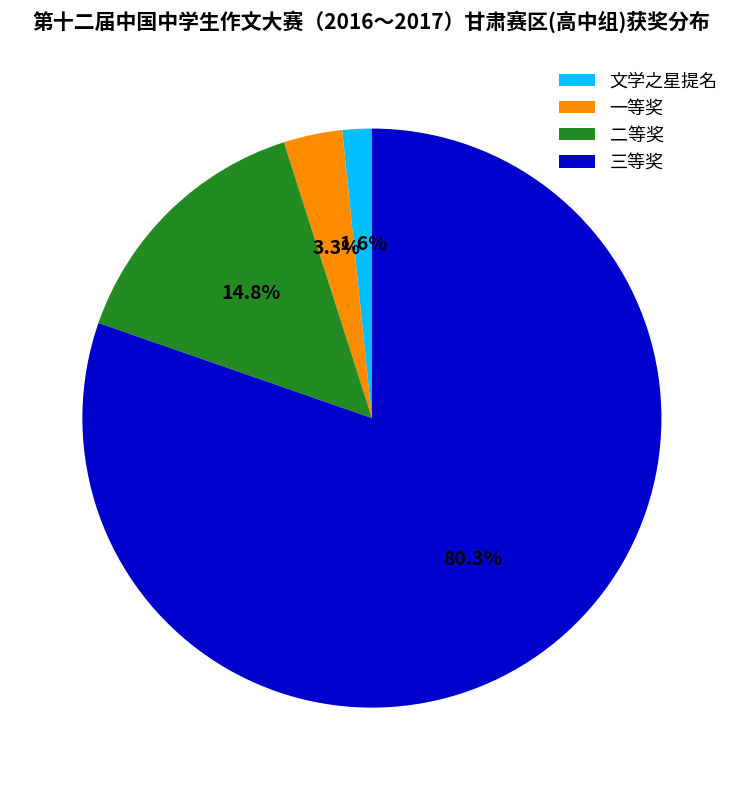

Does 三等奖 account for over 50% of the chart?

Yes